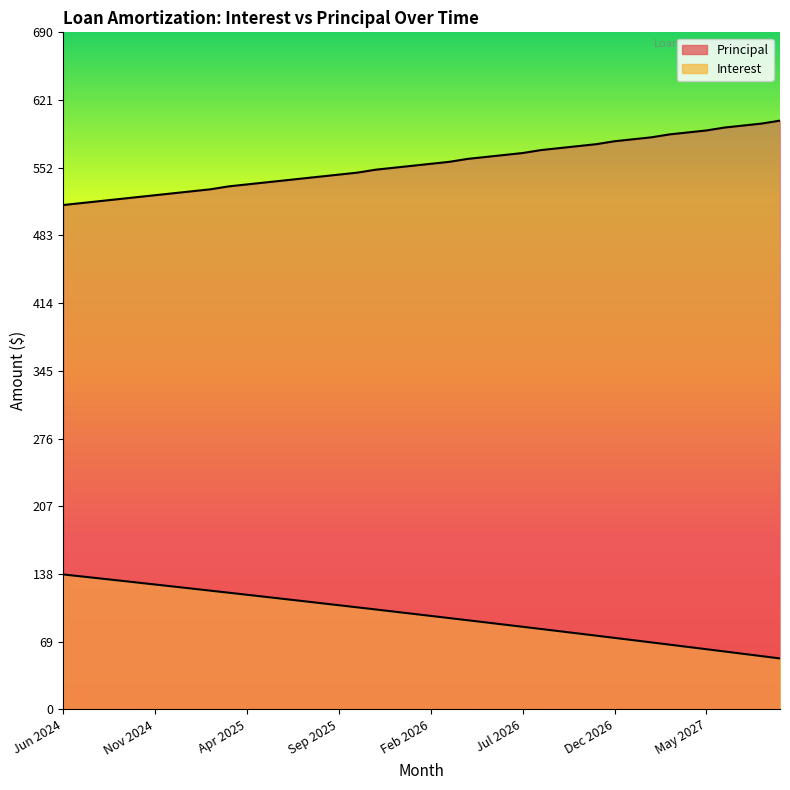

The value of Interest at Jan 2025 is 49.9. True or false?

False